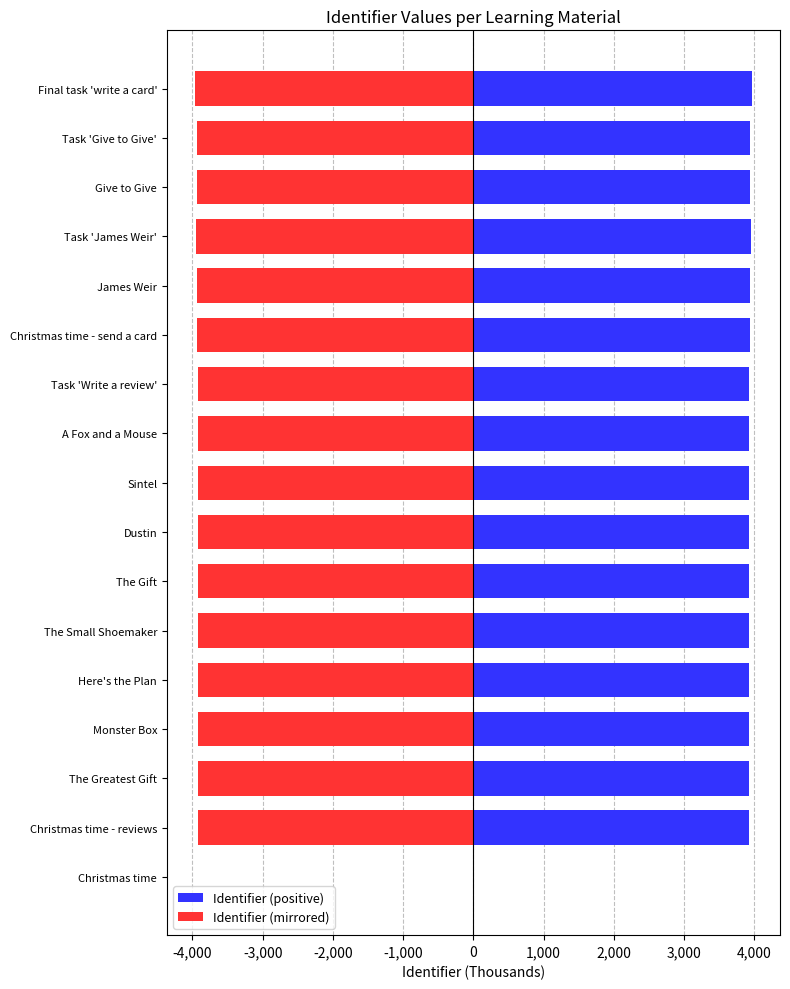

Count the number of categories in the chart.

17